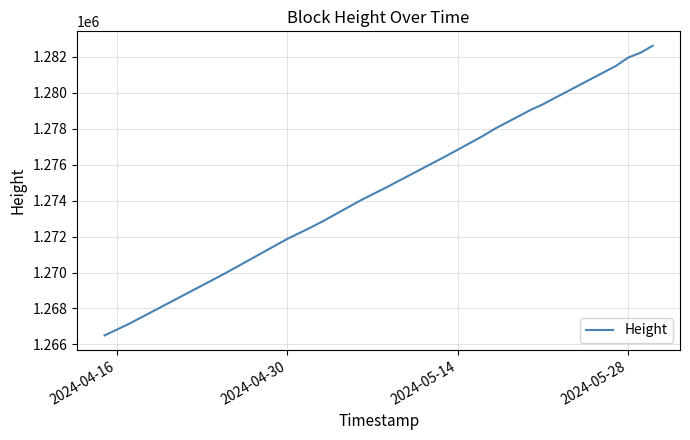

What is the difference between the maximum and minimum values?

16113